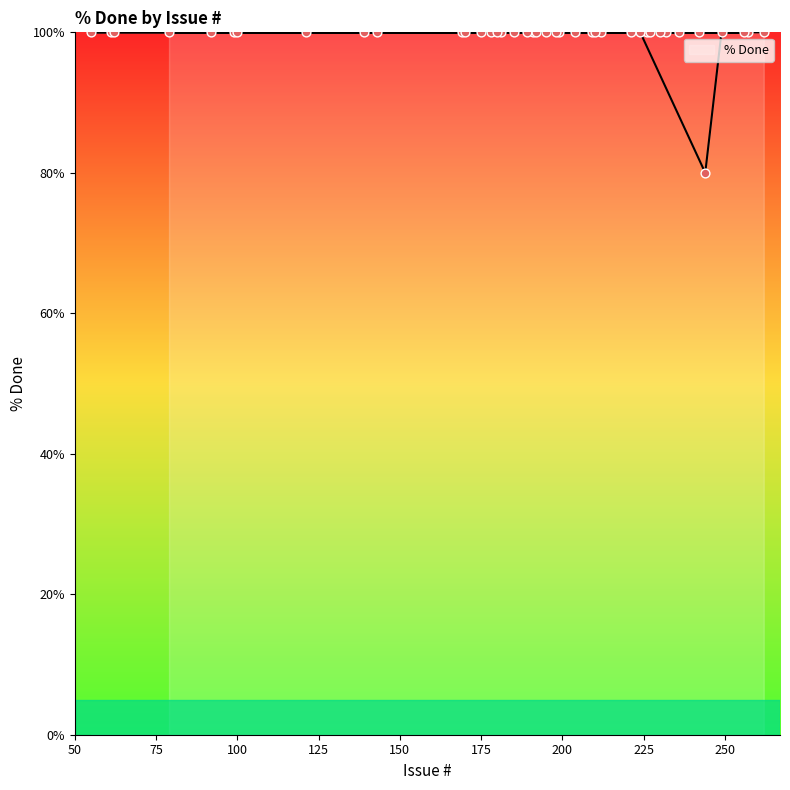

Between 257 and 204, which is larger?

257